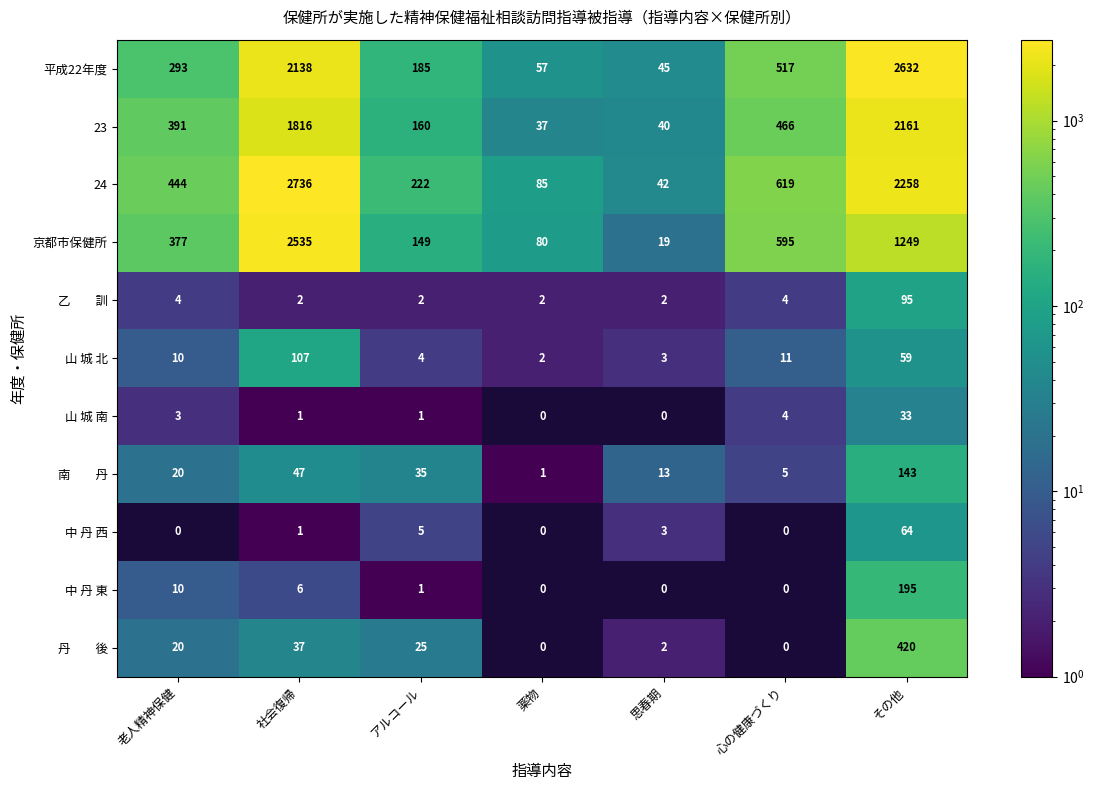

What is the average value of the 24 series?

915